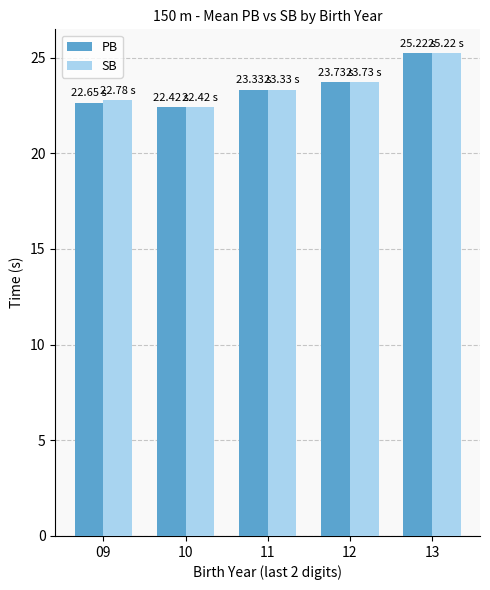

Is the value of PB at 11 greater than the value of SB at 10?

Yes